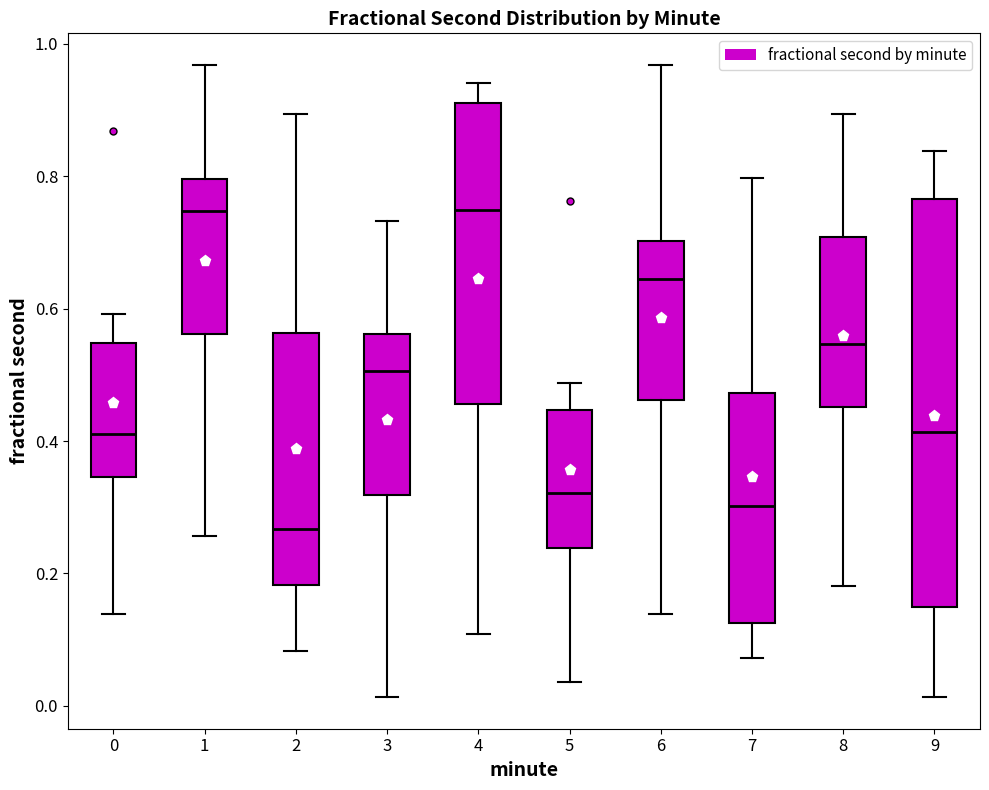

Where does the median line of the box at x = 1 sit on the y-axis? The values are not printed on the chart, so give them approximately, as read against the axis.

0.74